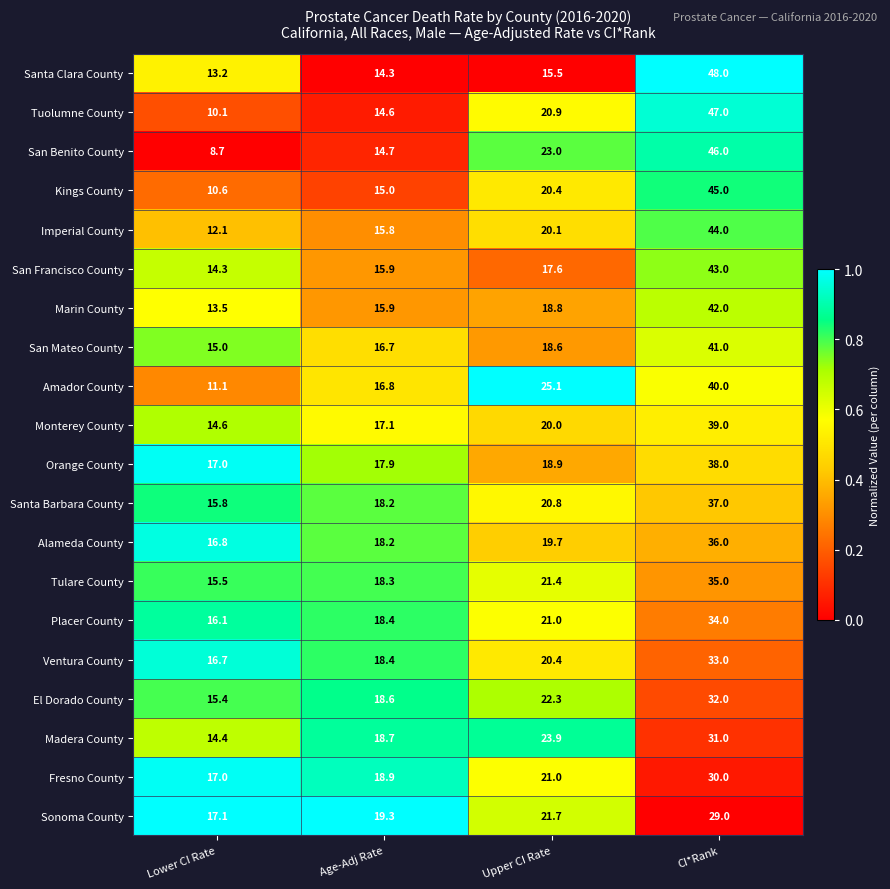

Which series changed the most between Lower CI Rate and CI*Rank?

San Benito County